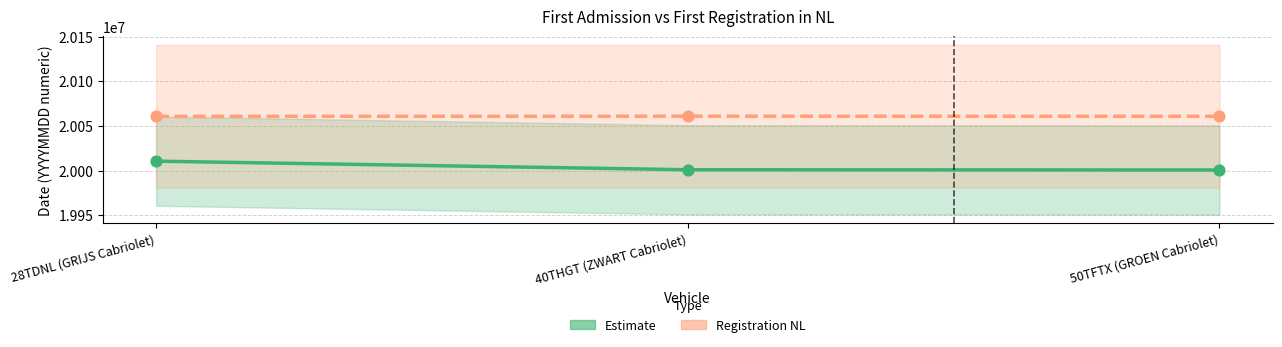

Which series has the largest total across all categories?

Registration NL